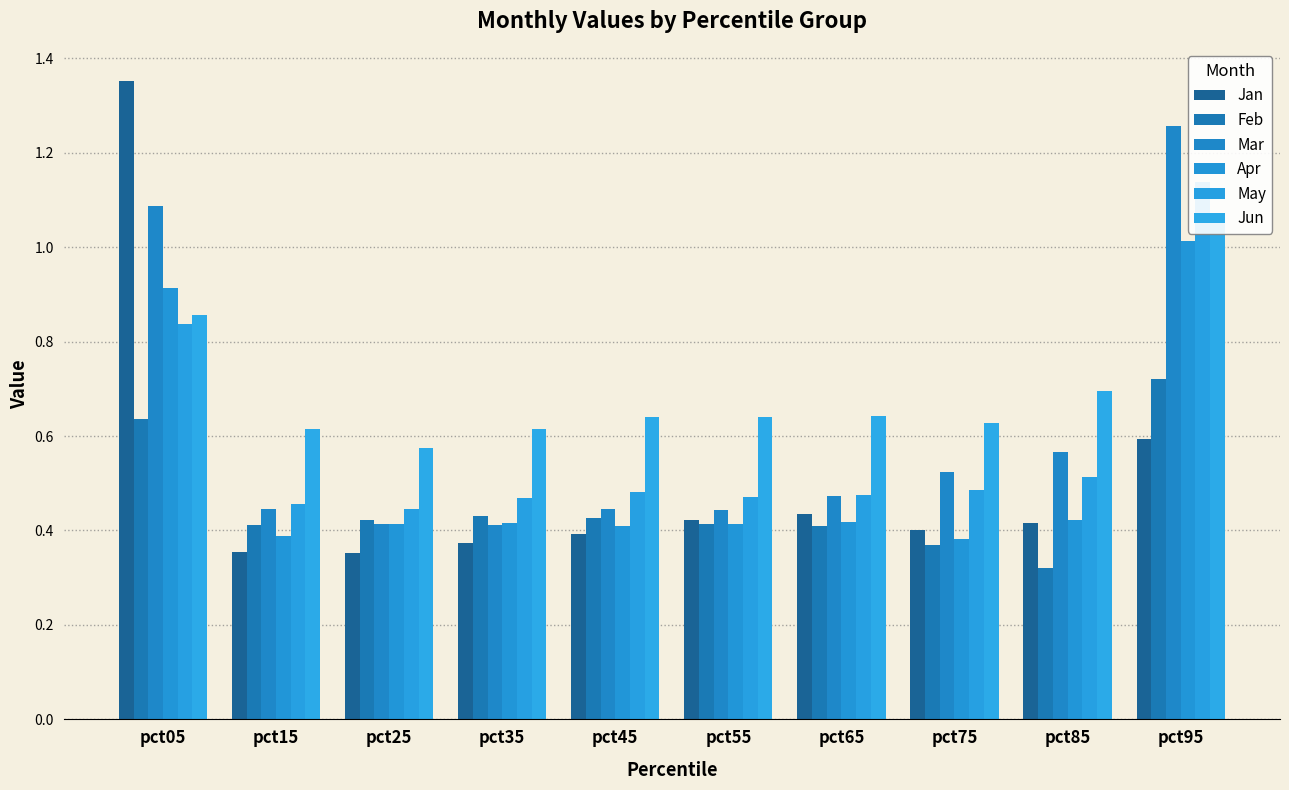

The Apr series shows 0.5 at pct45. True or false?

False